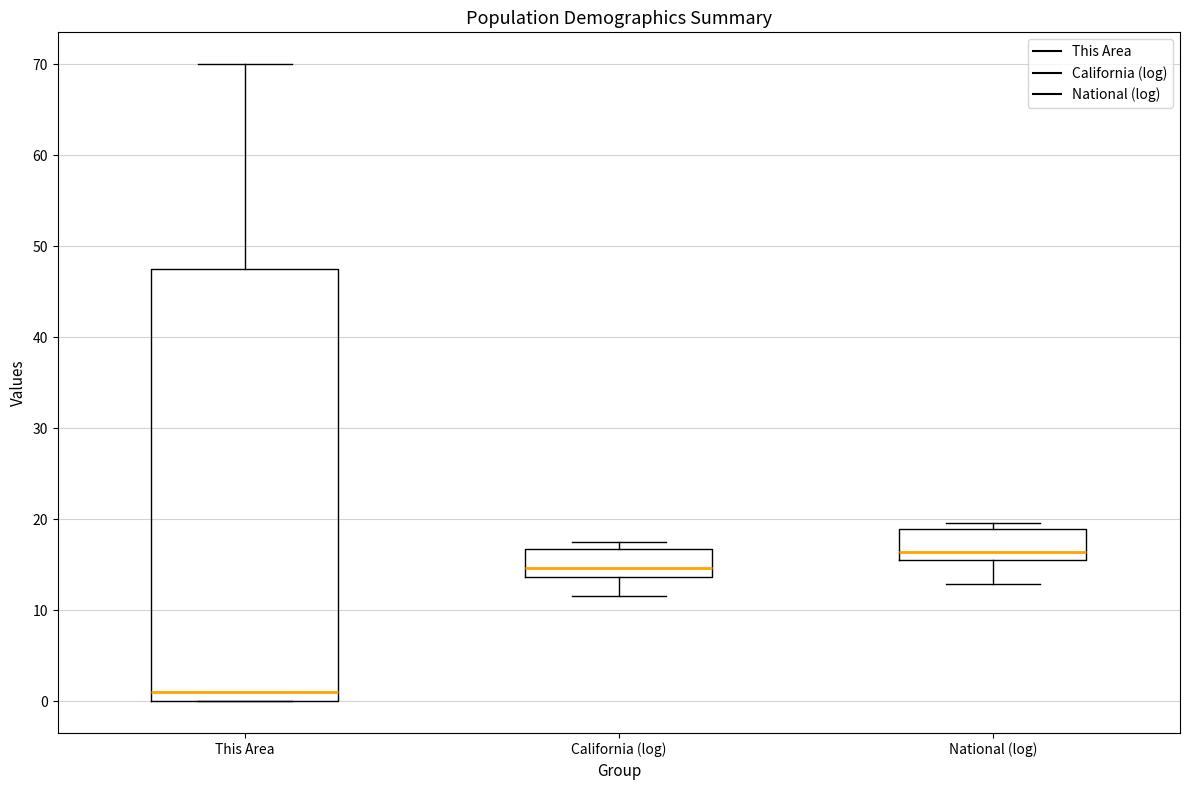

Where is the lower edge of the box for California (log) on the y-axis? The values are not printed on the chart, so give them approximately, as read against the axis.

14